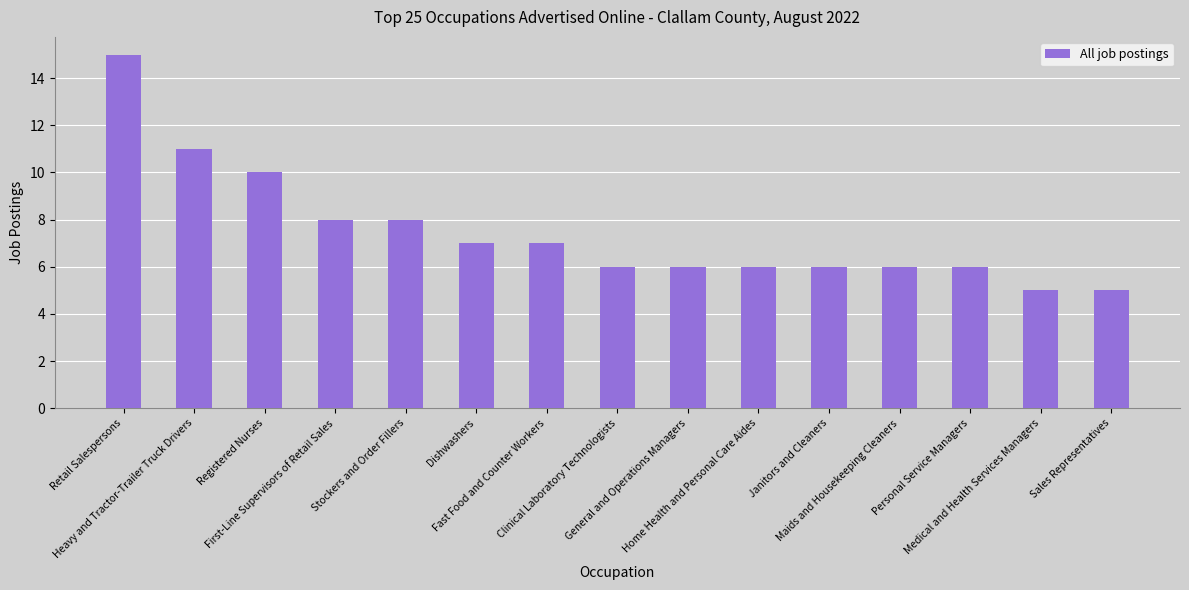

At which label is the value closest to 10?

Registered Nurses